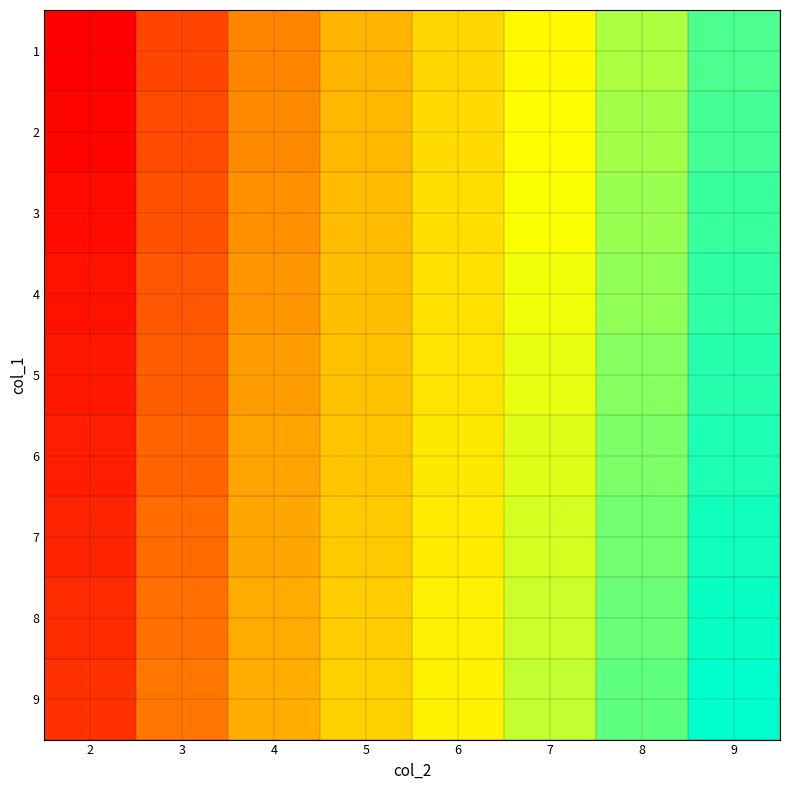

Reading left to right, list all the values displayed in this chart.

1: 2=1	3=12	4=22	5=32	6=42	7=52	8=62	9=72
2: 2=2	3=13	4=23	5=33	6=43	7=53	8=63	9=73
3: 2=3	3=14	4=24	5=34	6=44	7=54	8=64	9=74
4: 2=4	3=15	4=25	5=35	6=45	7=55	8=65	9=75
5: 2=5	3=16	4=26	5=36	6=46	7=56	8=66	9=76
6: 2=6	3=17	4=27	5=37	6=47	7=57	8=67	9=77
7: 2=7	3=18	4=28	5=38	6=48	7=58	8=68	9=78
8: 2=8	3=19	4=29	5=39	6=49	7=59	8=69	9=79
9: 2=9	3=20	4=30	5=40	6=50	7=60	8=70	9=80